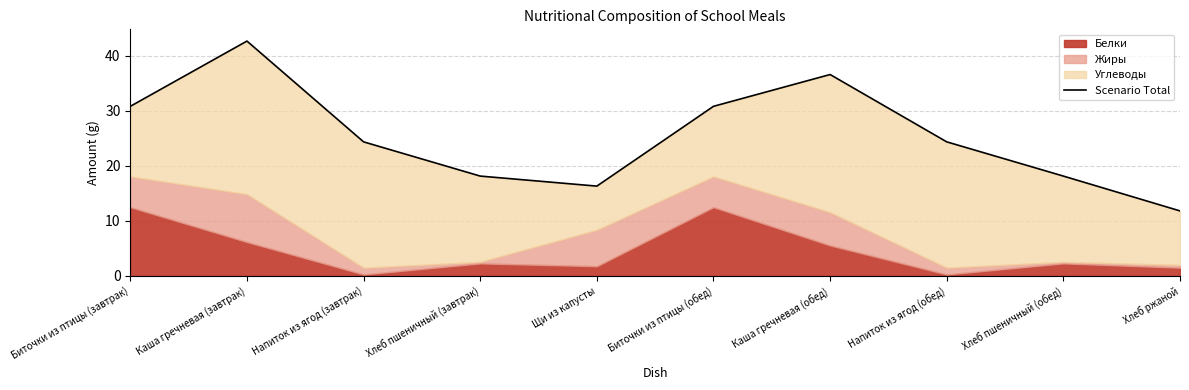

What is the sum of the values at Каша гречневая (завтрак) and Напиток из ягод (обед)?

67.0